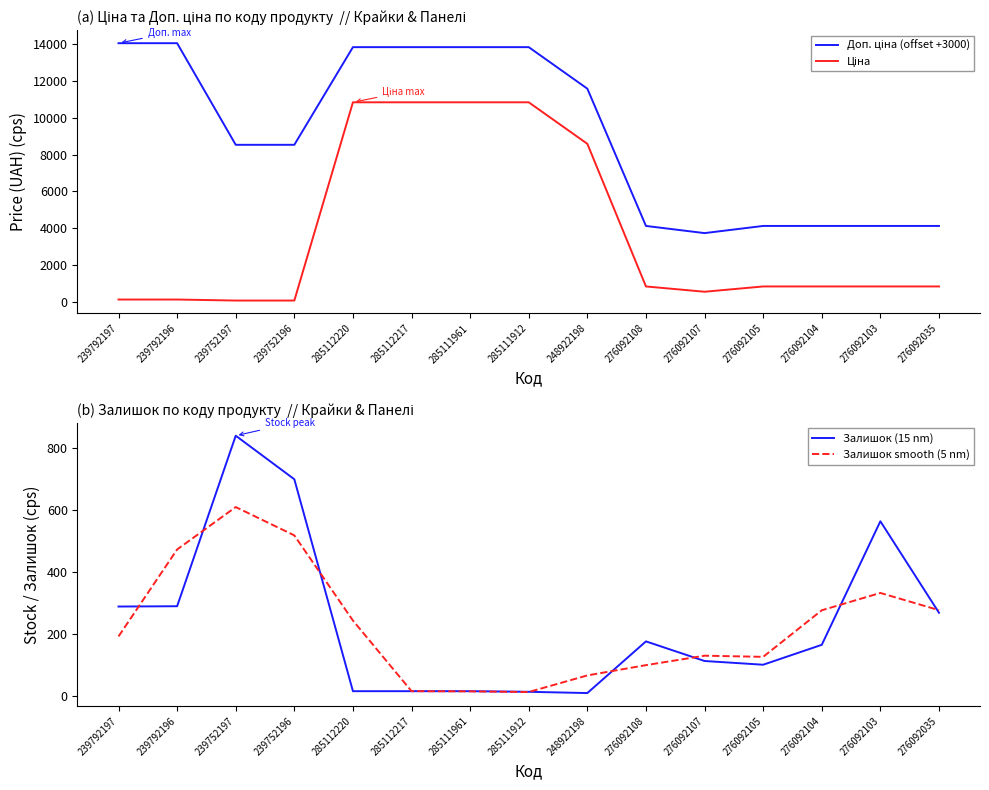

List the labels in order of Залишок (15 nm) value, largest first.

239752197, 239752196, 276092103, 239792196, 239792197, 276092035, 276092108, 276092104, 276092107, 276092105, 285112220, 285112217, 285111961, 285111912, 248922198